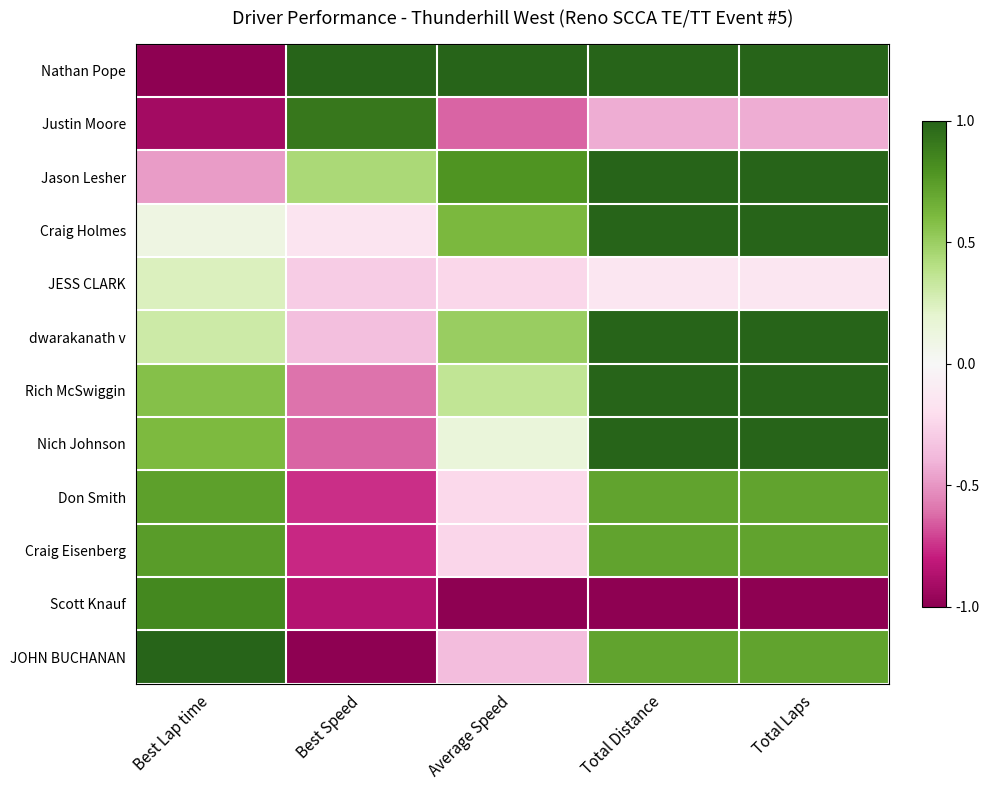

At how many categories does at least one series exceed 0?

5